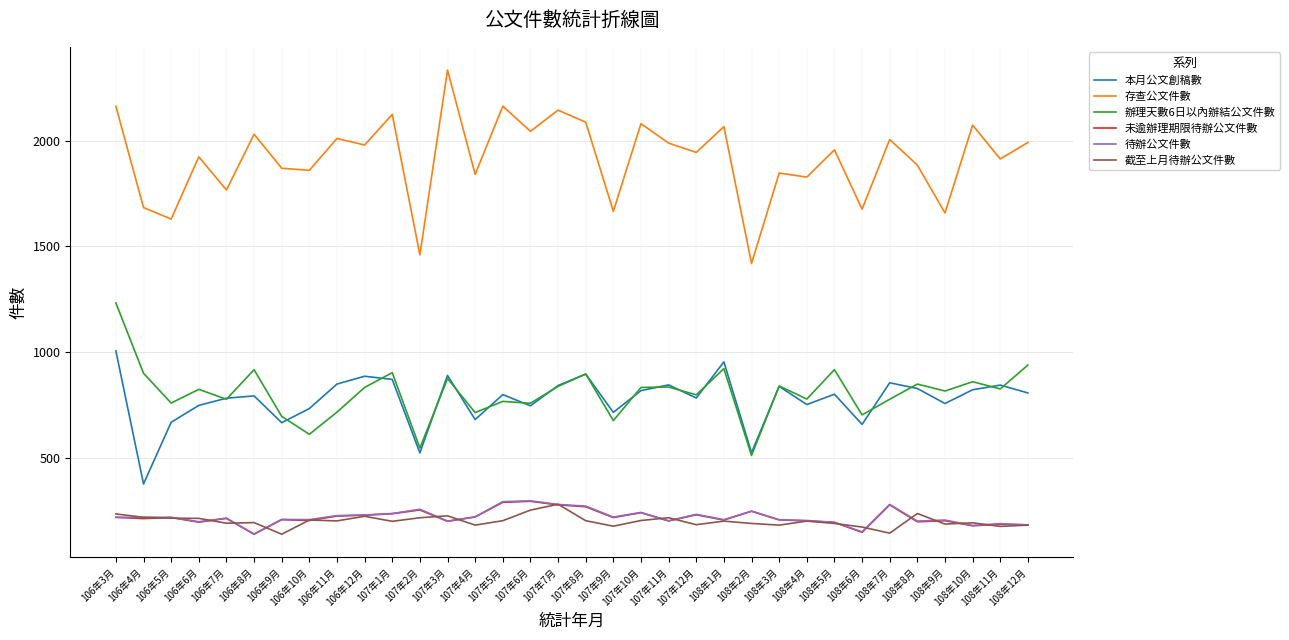

At which label does 本月公文創稿數 first exceed 800?

106年3月